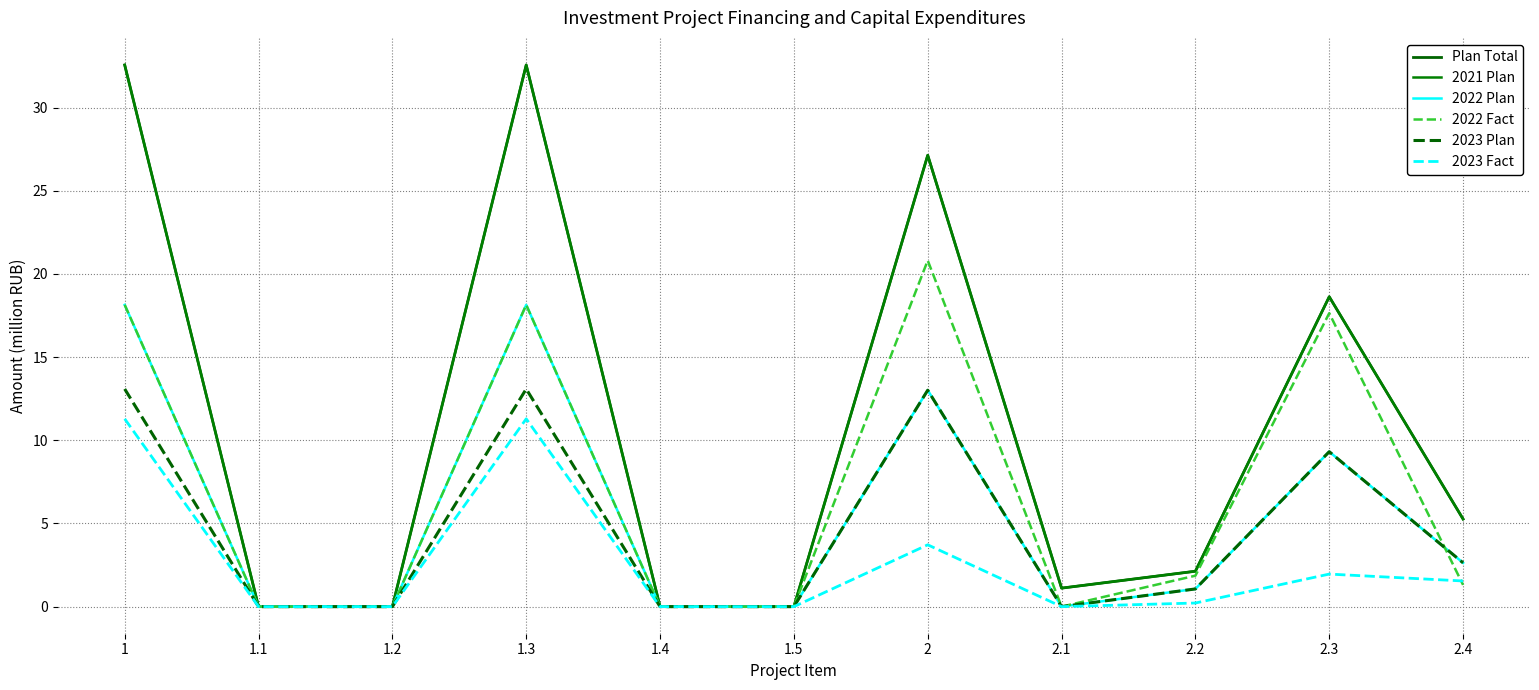

Does the chart display data point markers on the line(s)?

No